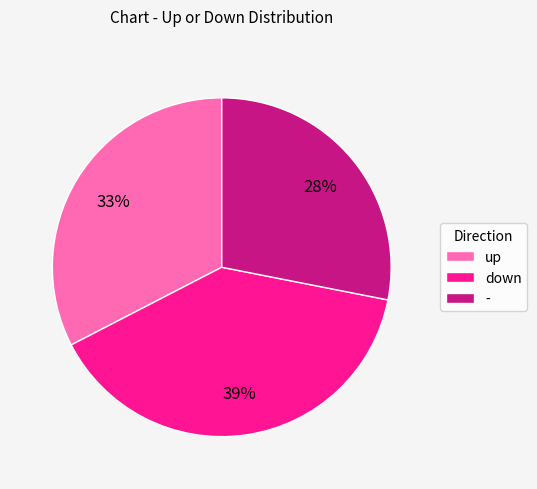

The - slice represents 28% of the pie. True or false?

True